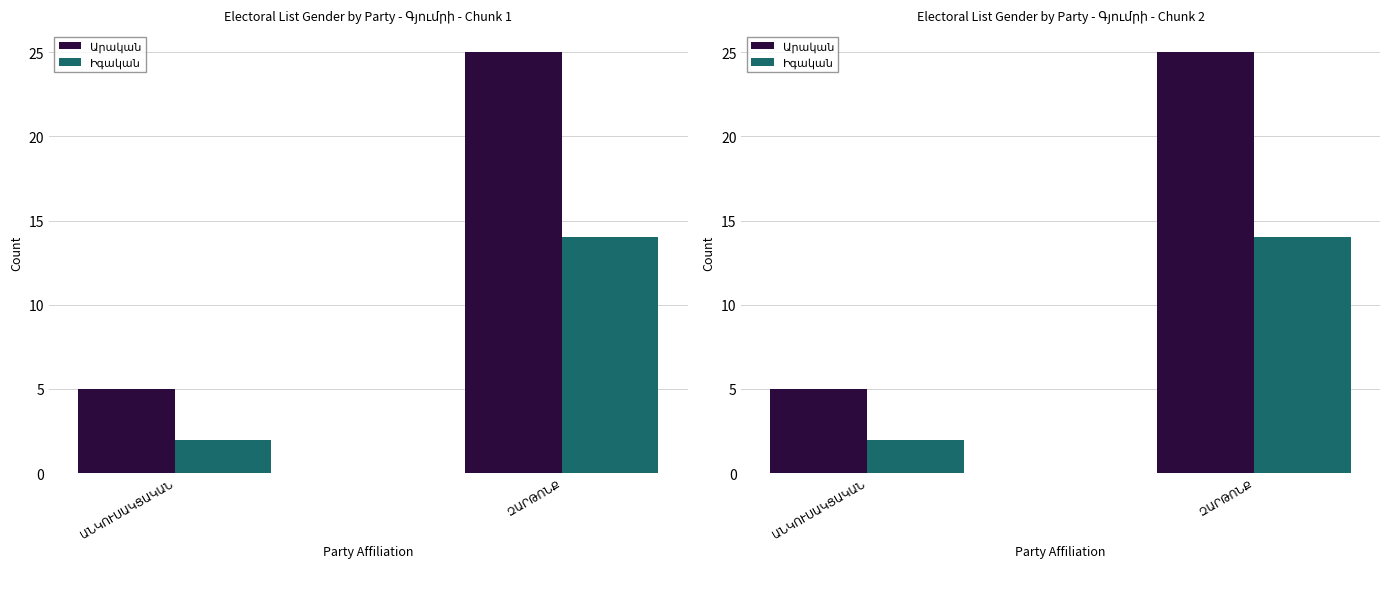

Reading left to right, extract all data points from this chart.

Արական: 5	25
Իգական: 2	14